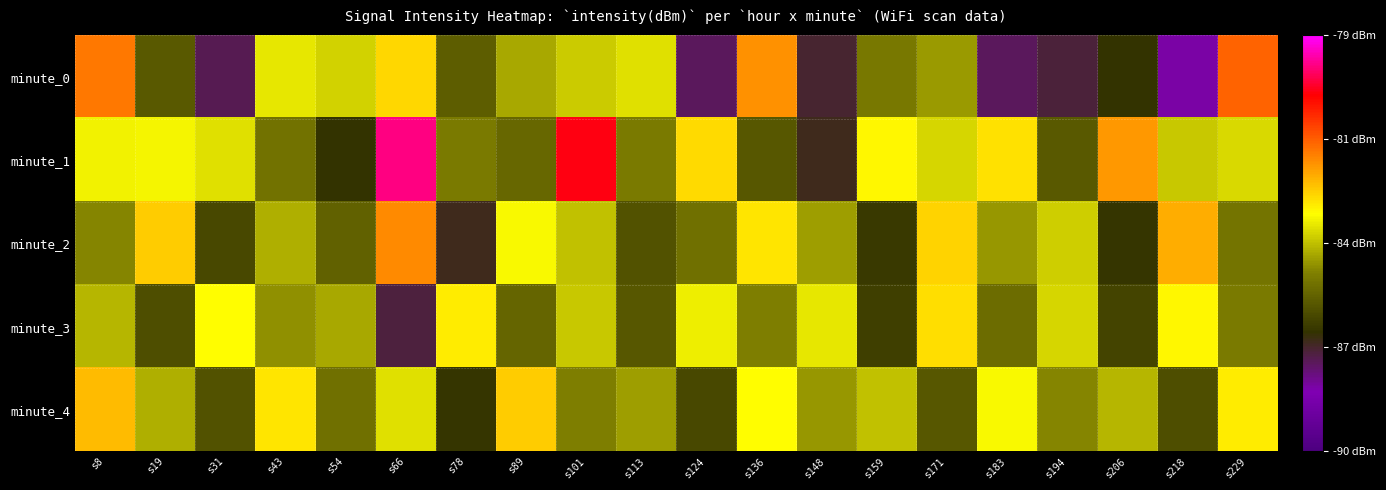

List the series in order of their peak value, highest first.

minute_1, minute_0, minute_2, minute_4, minute_3